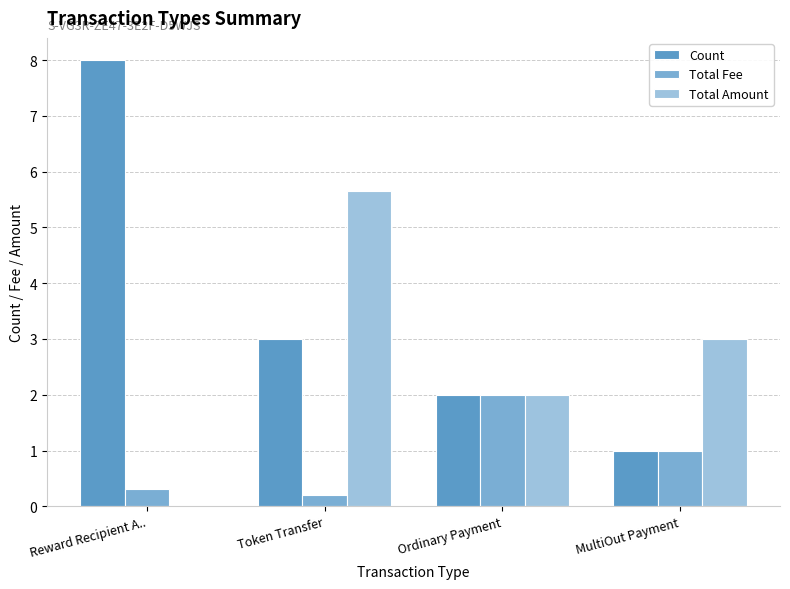

Does the chart contain stacked bars?

No